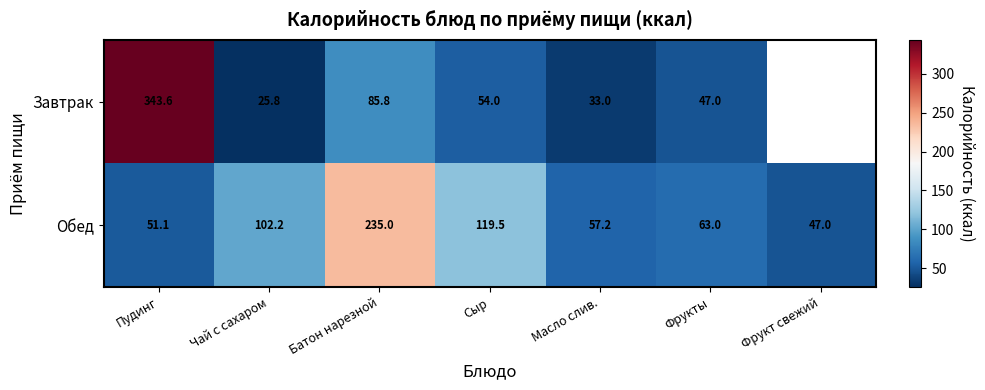

What is the greatest value displayed?

343.6